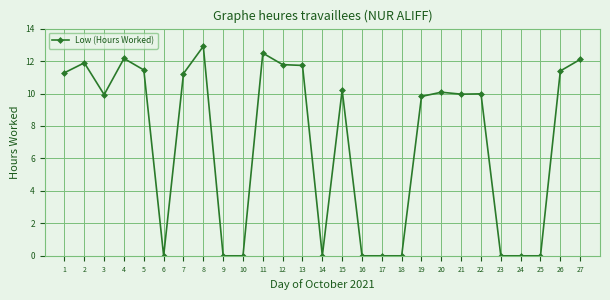

At which category does the chart reach its peak across all series?

8